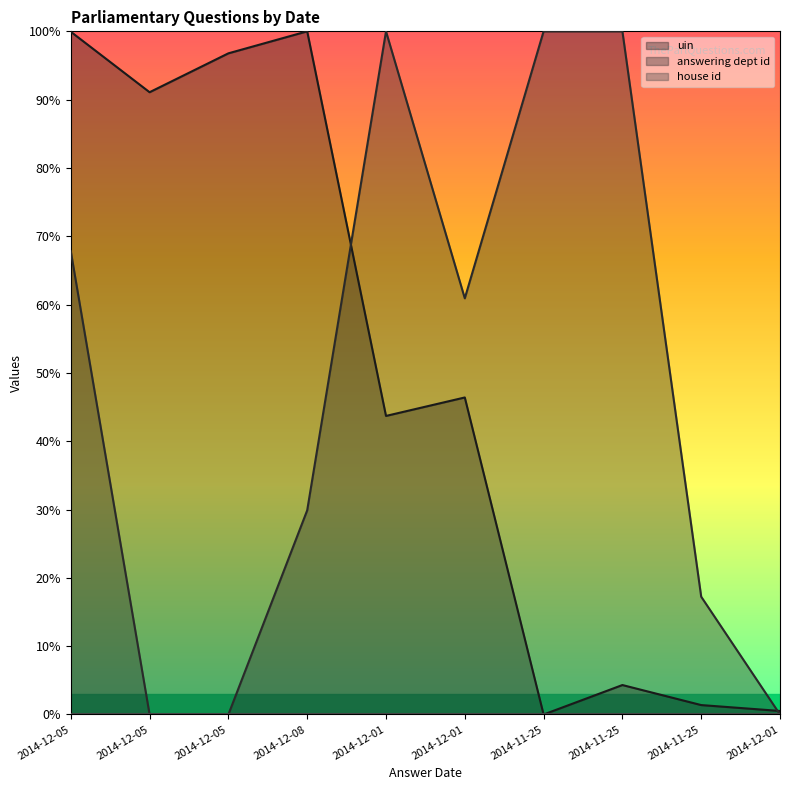

What is the value of the answering dept id point at the 6th from the left?

1.0